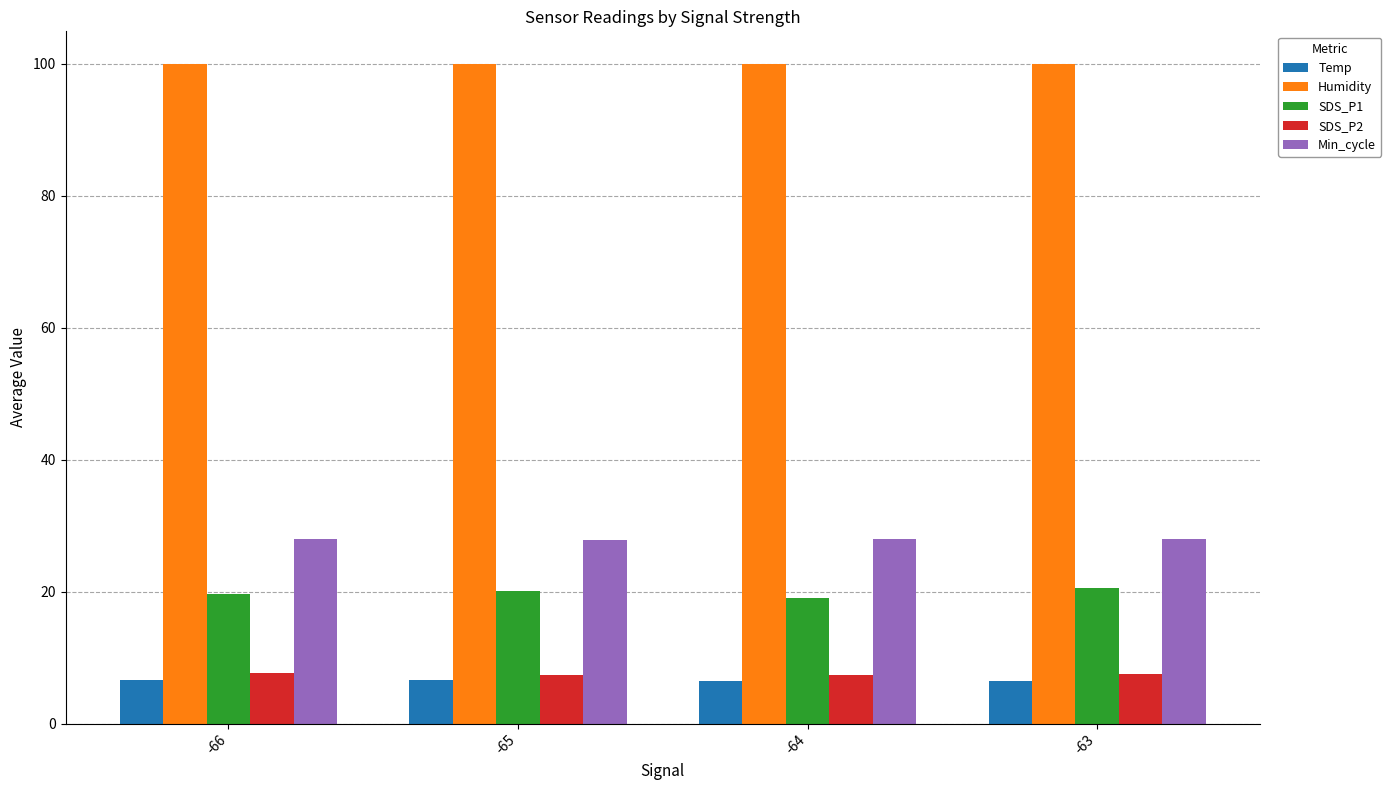

What is the approximate value of Humidity at -66?

99.9